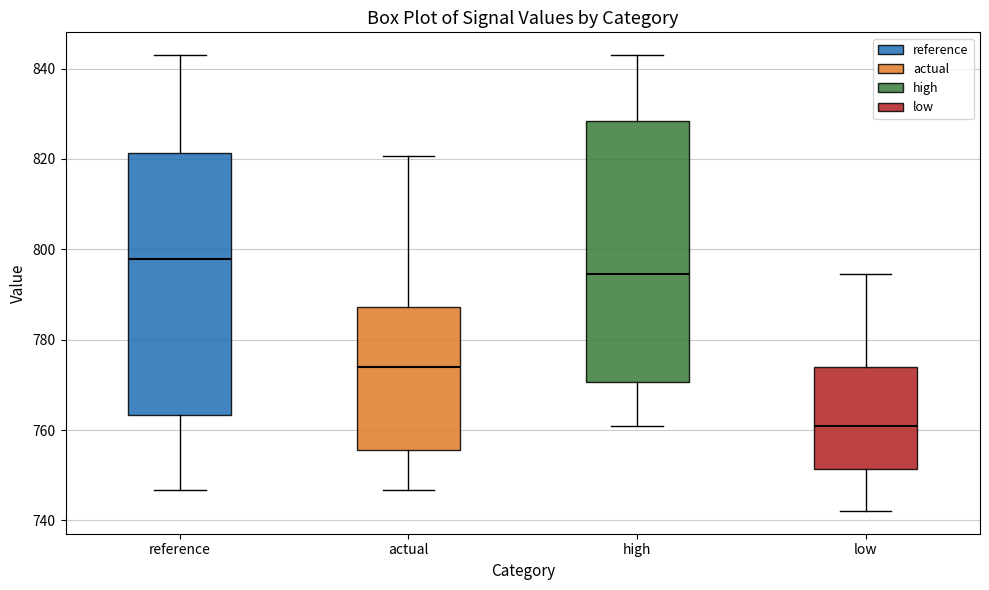

Where is the lower edge of the box for actual on the y-axis? The values are not printed on the chart, so give them approximately, as read against the axis.

756